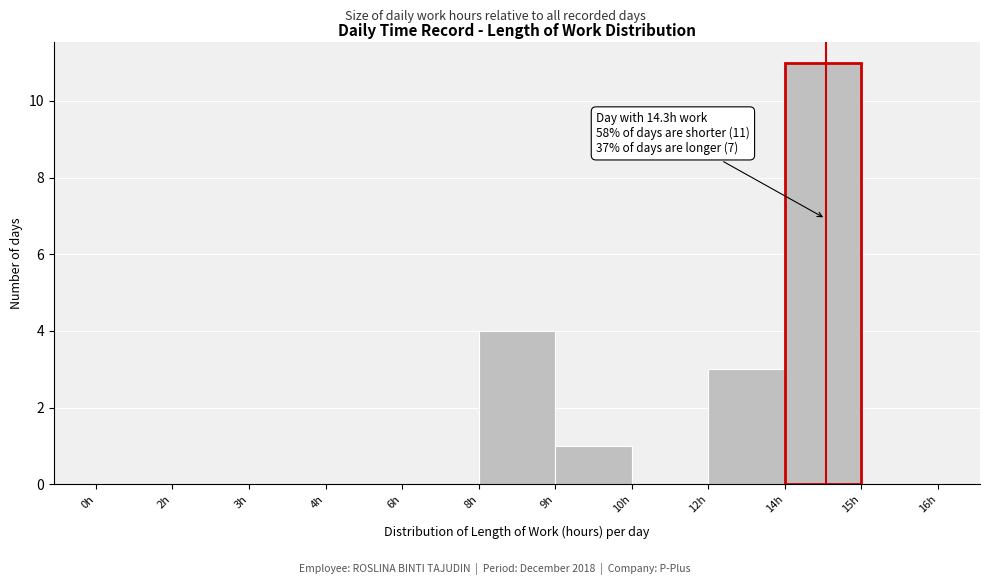

Reading right to left, list all the values displayed in this chart.

15h=0	14h=11	12h=3	10h=0	9h=1	8h=4	6h=0	4h=0	3h=0	2h=0	0h=0